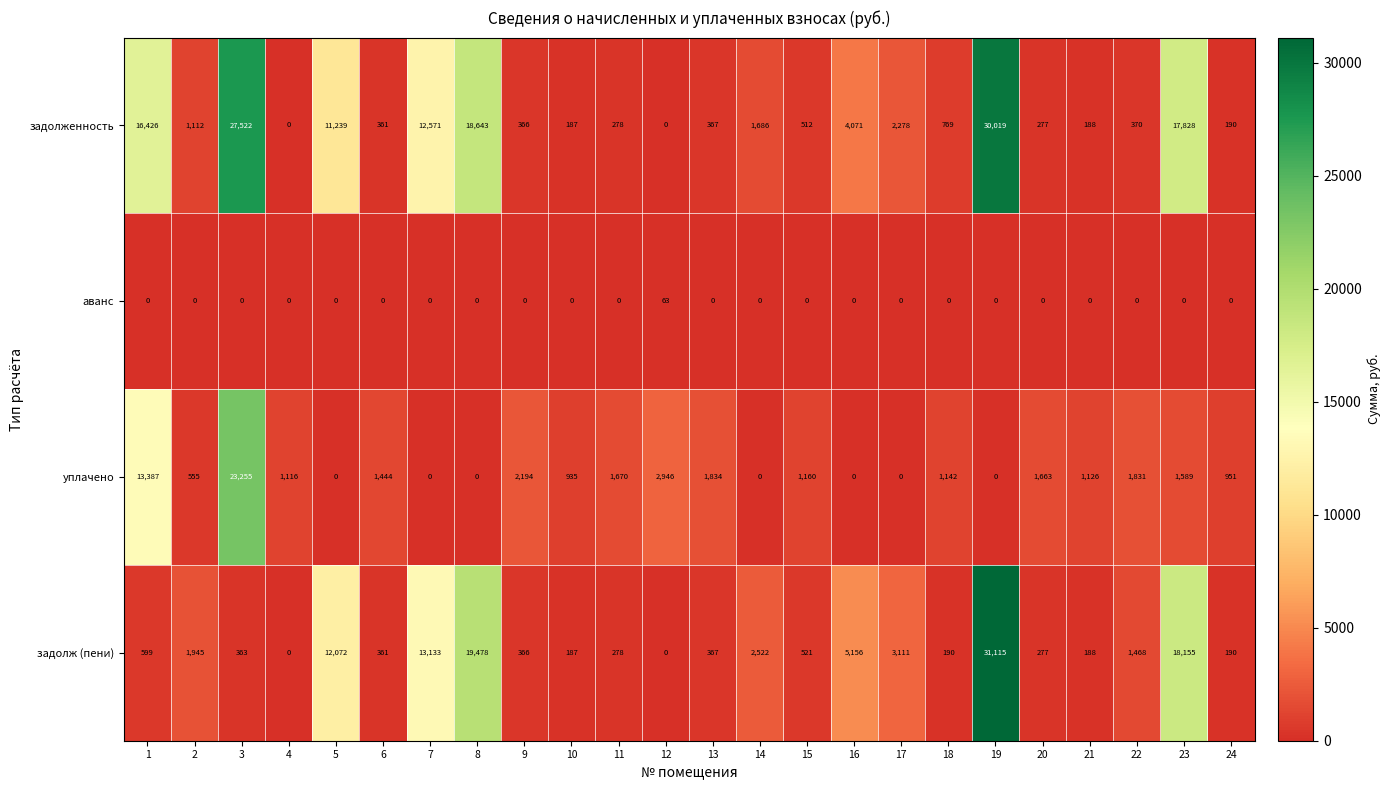

Which series has the largest total across all categories?

задолженность